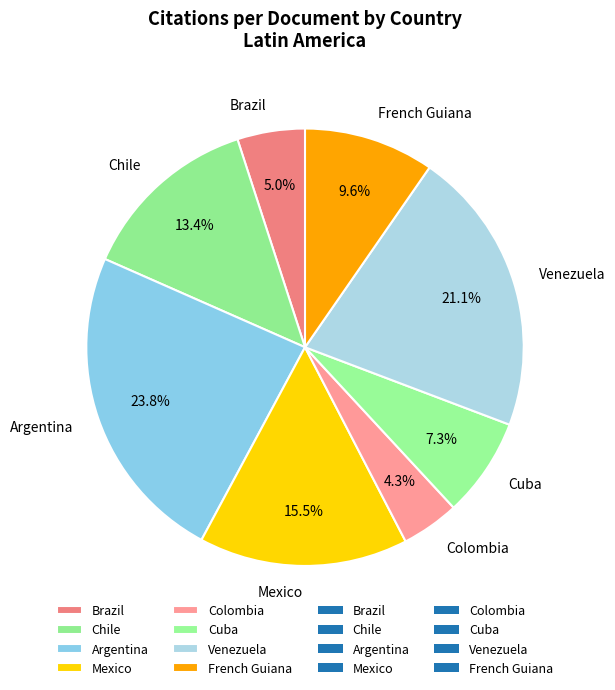

Approximately how many times larger is the value at Mexico compared to Cuba?

2.1